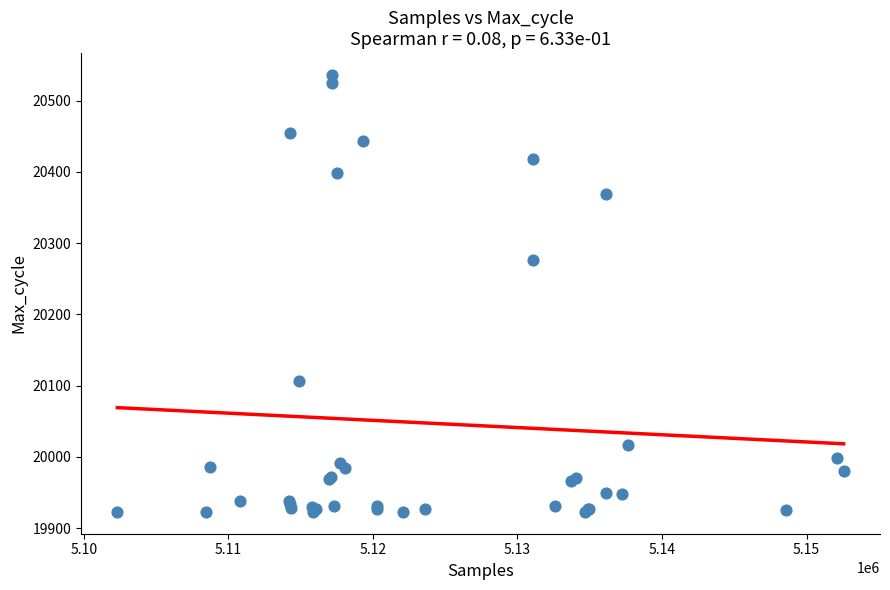

What Y value in the scatter plot is closest to 20229?

20276